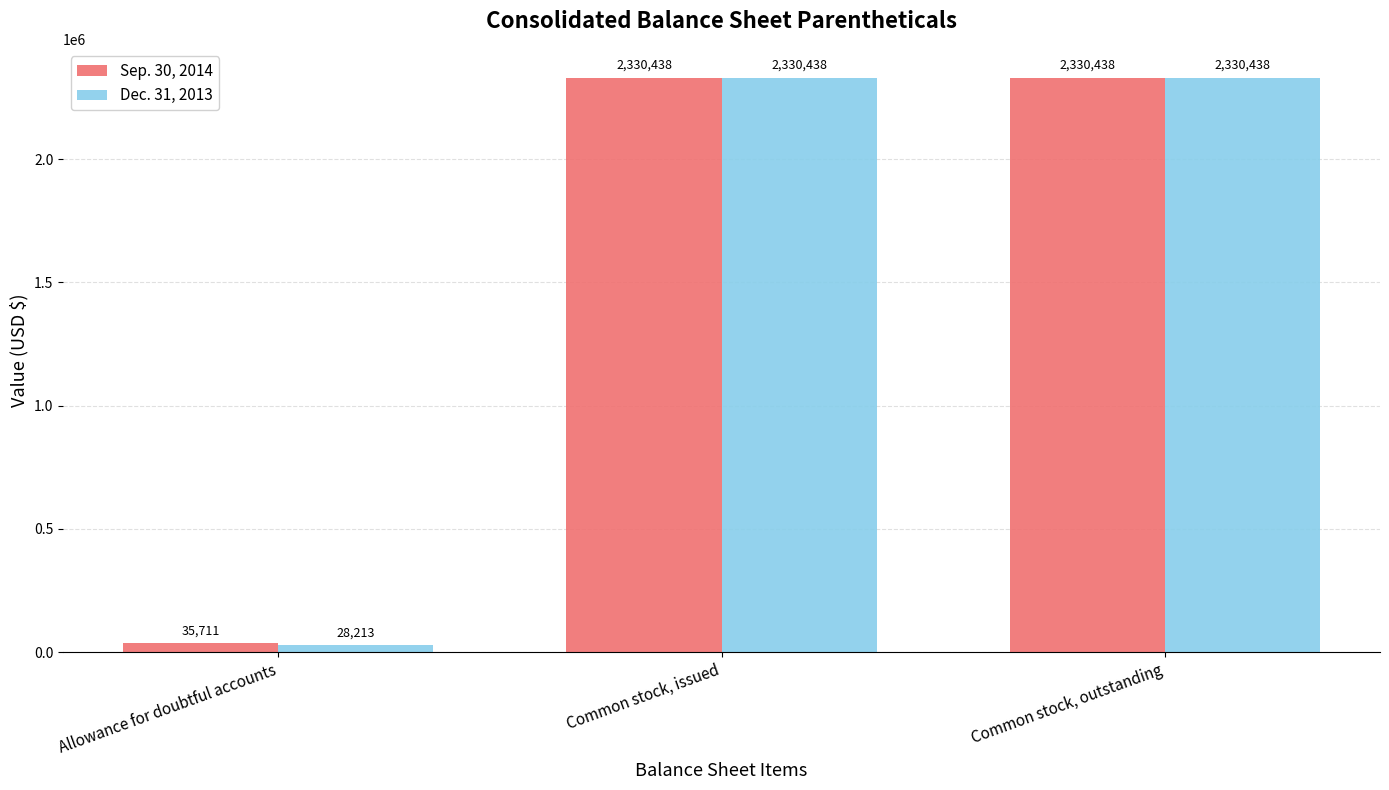

Is it true that Sep. 30, 2014 equals 35711 at Allowance for doubtful accounts?

True